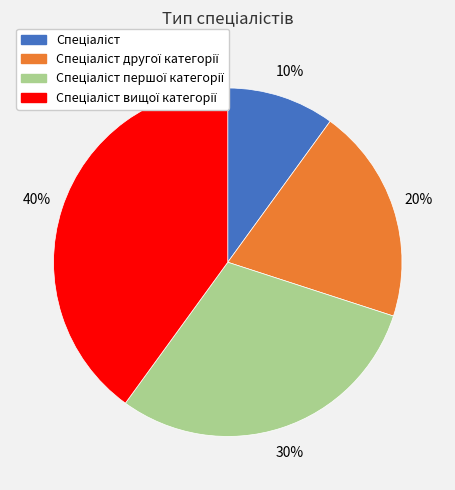

Is there a majority slice in this chart?

No